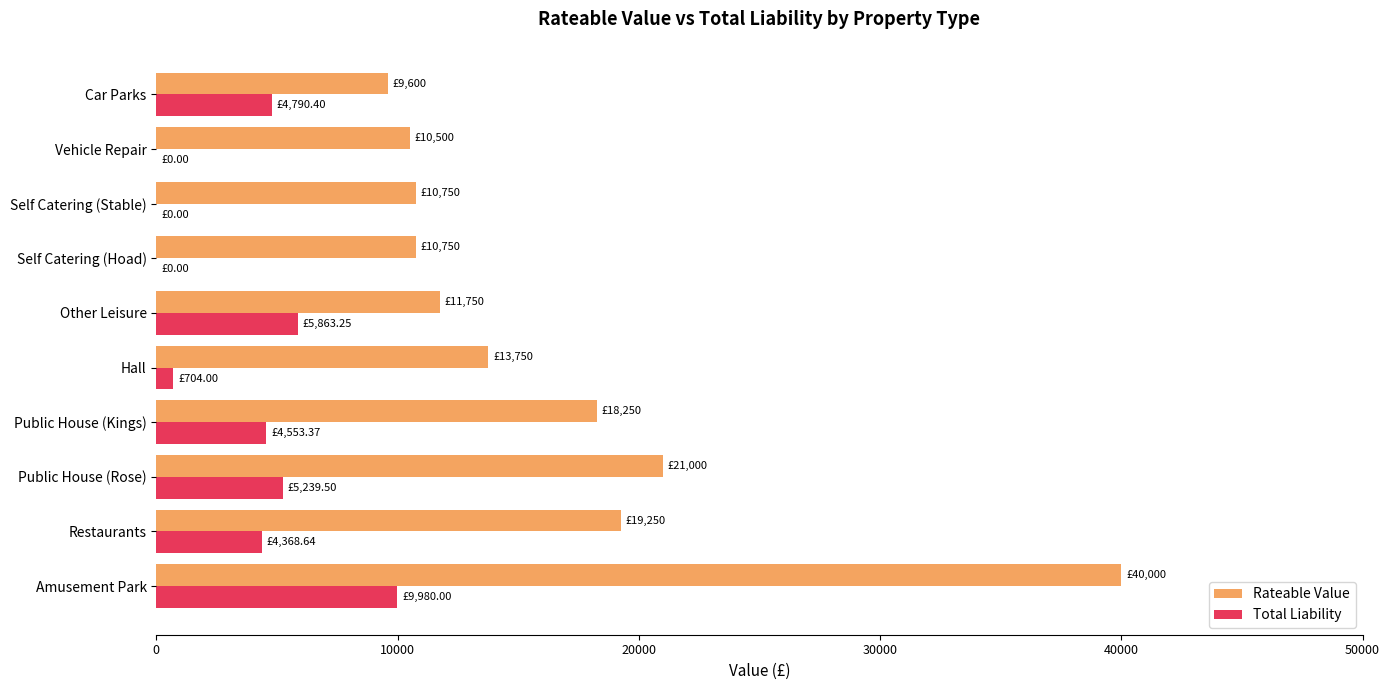

What is the sum of all Rateable Value values?

165600.0